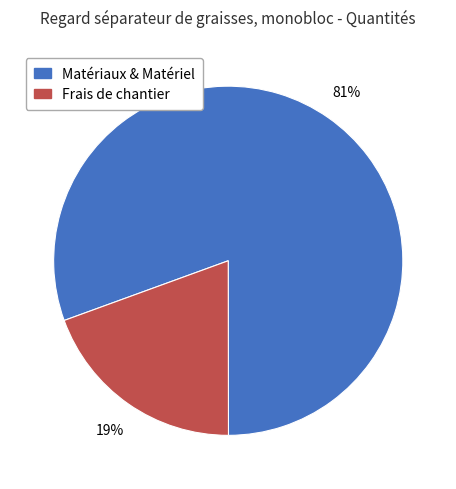

Which has a higher value, Frais de chantier or Matériaux & Matériel?

Matériaux & Matériel